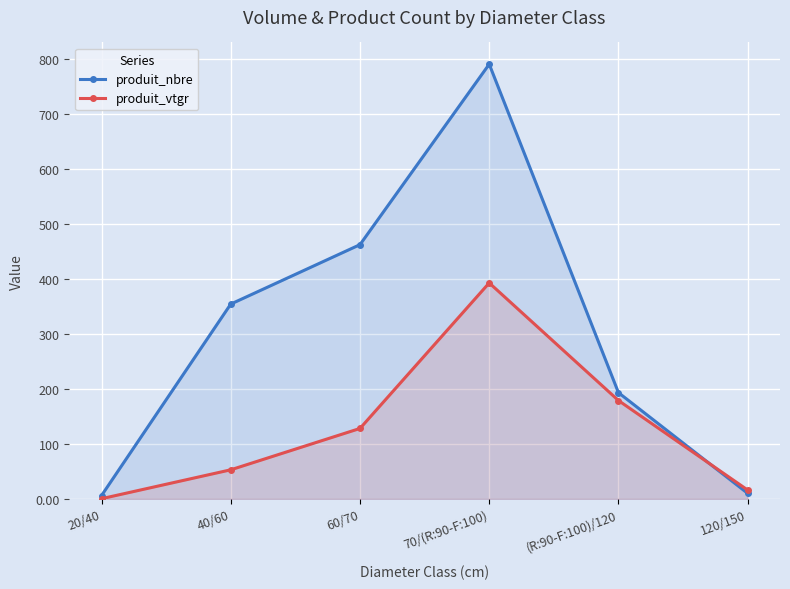

Which category has the lowest value in the produit_vtgr series?

20/40